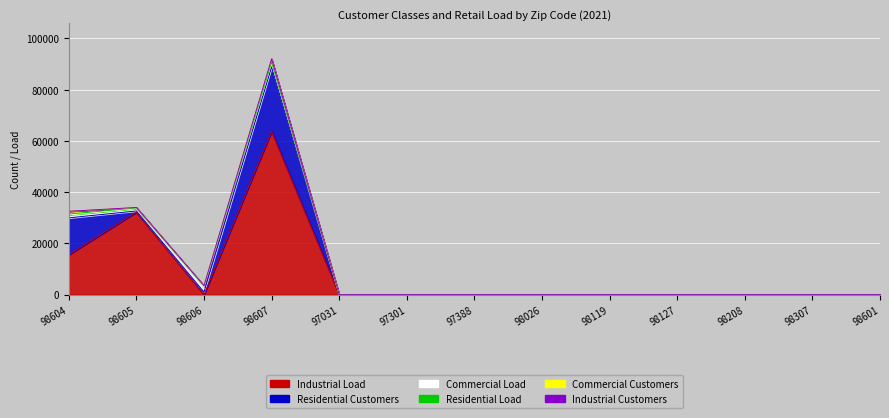

The value of Residential Customers at 98127 is 0.0. True or false?

True